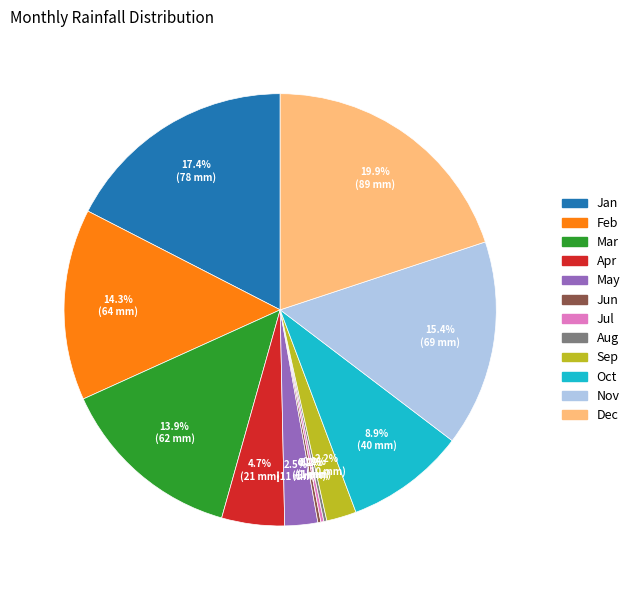

To the nearest percent, what is the difference between the largest and smallest slice percentages?

20%